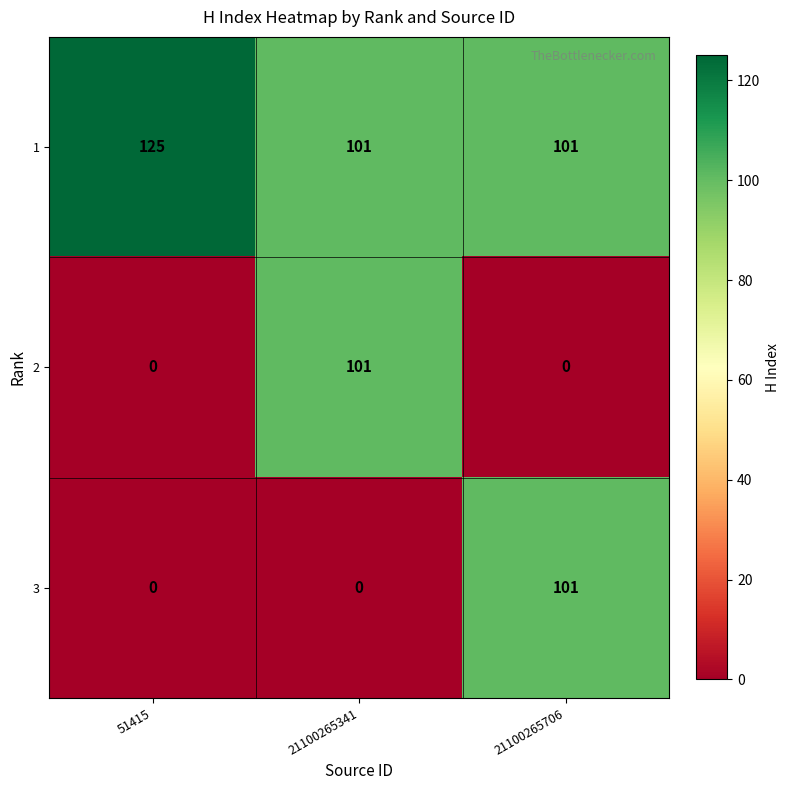

What is the lowest value of the 1 series?

101